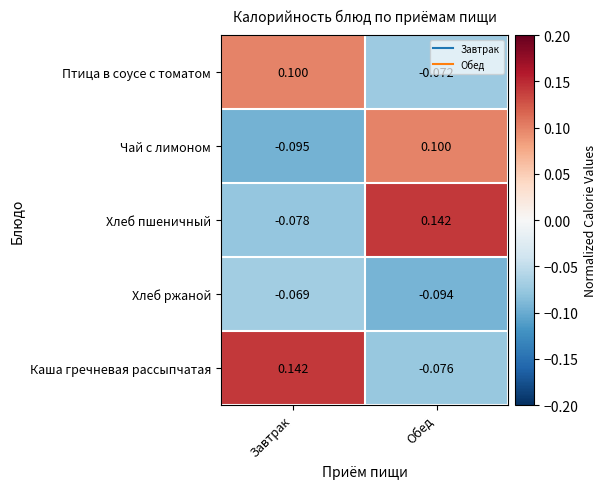

Between Завтрак and Обед, which series saw the biggest shift?

Хлеб пшеничный